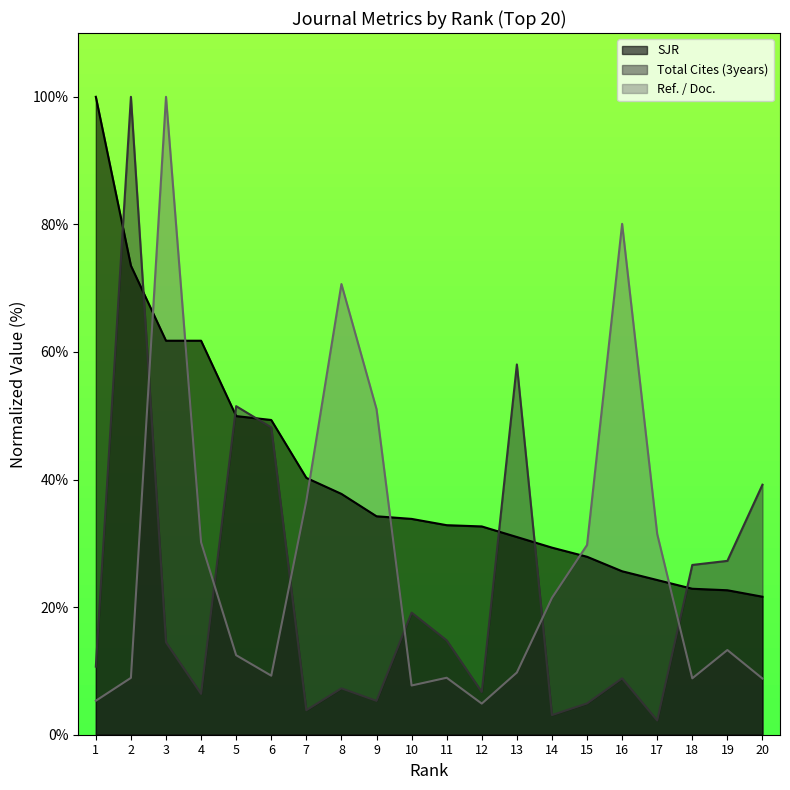

At how many categories does at least one series exceed 69?

5